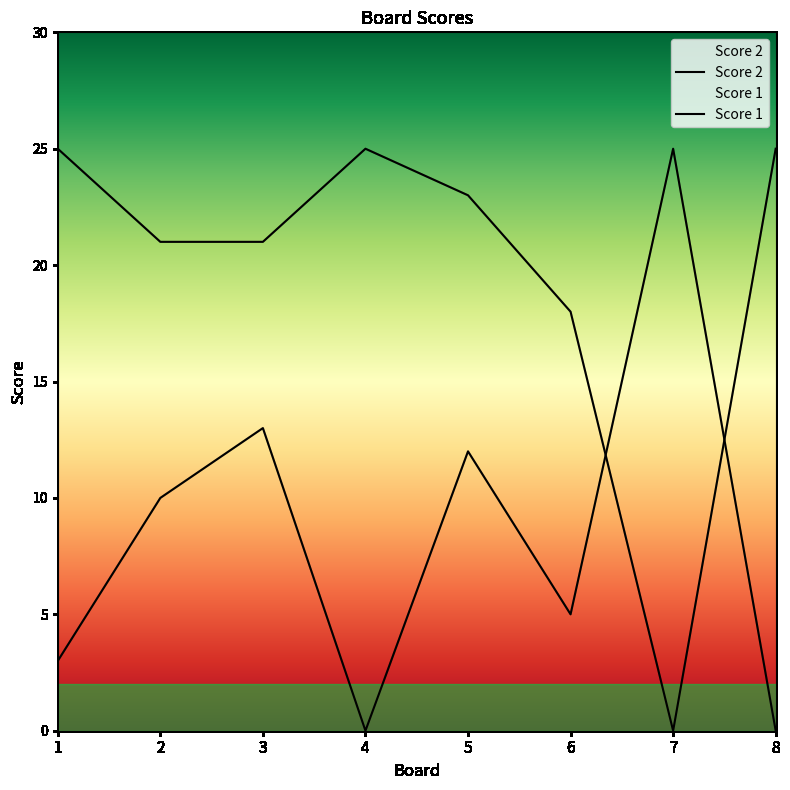

Reading left to right, extract all data points from this chart.

Score 2: 1=3	2=10	3=13	4=0	5=12	6=5	7=25	8=0
Score 1: 1=25	2=21	3=21	4=25	5=23	6=18	7=0	8=25